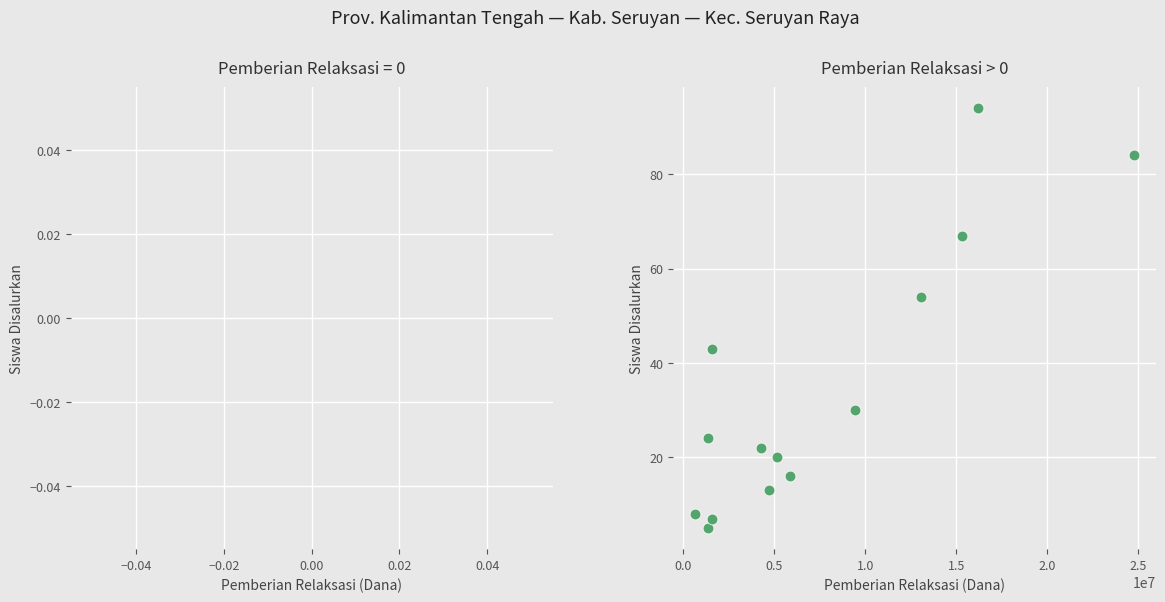

What Y value in the scatter plot is closest to 49?

54